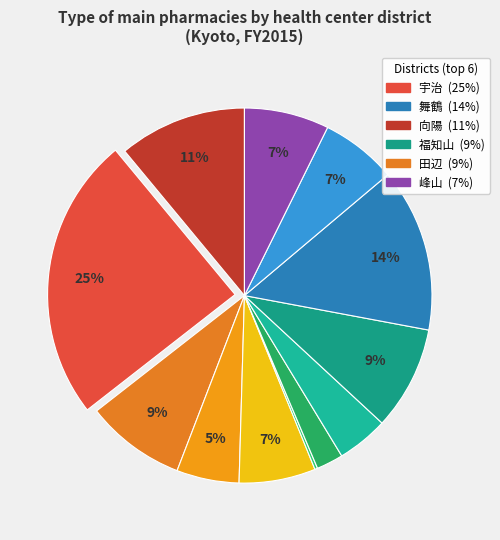

How many segments does this pie chart have?

12